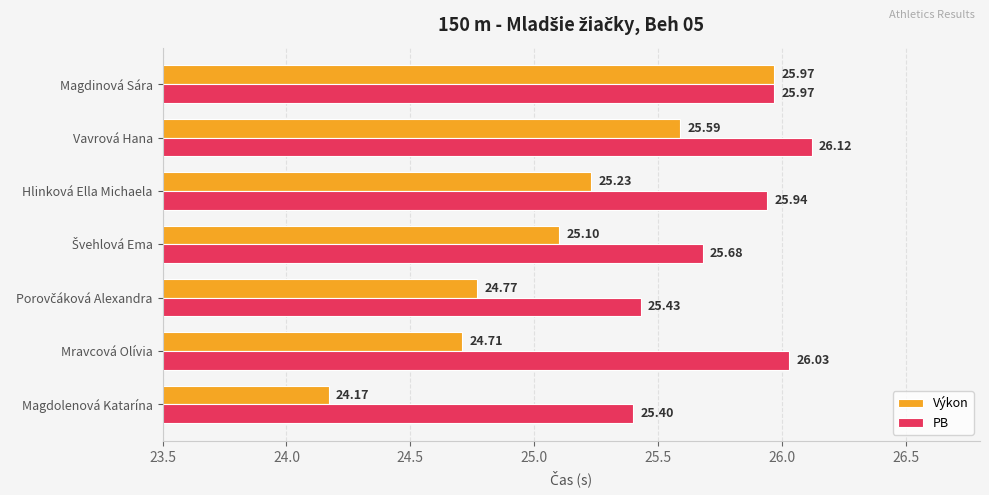

What is the highest value of the Výkon series?

26.0